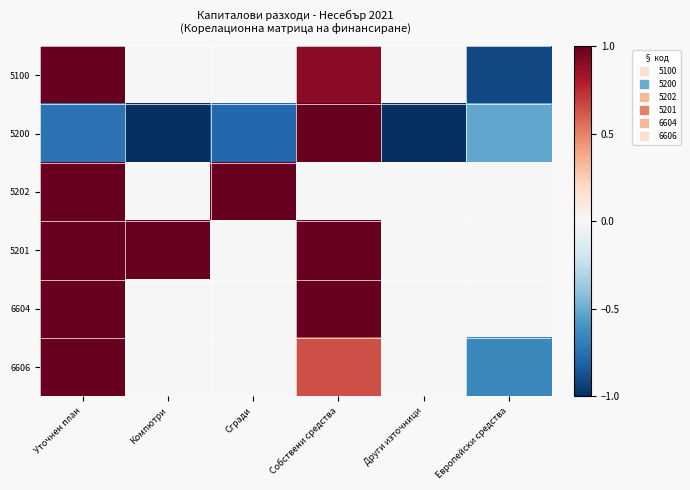

How many series are shown in this chart?

6